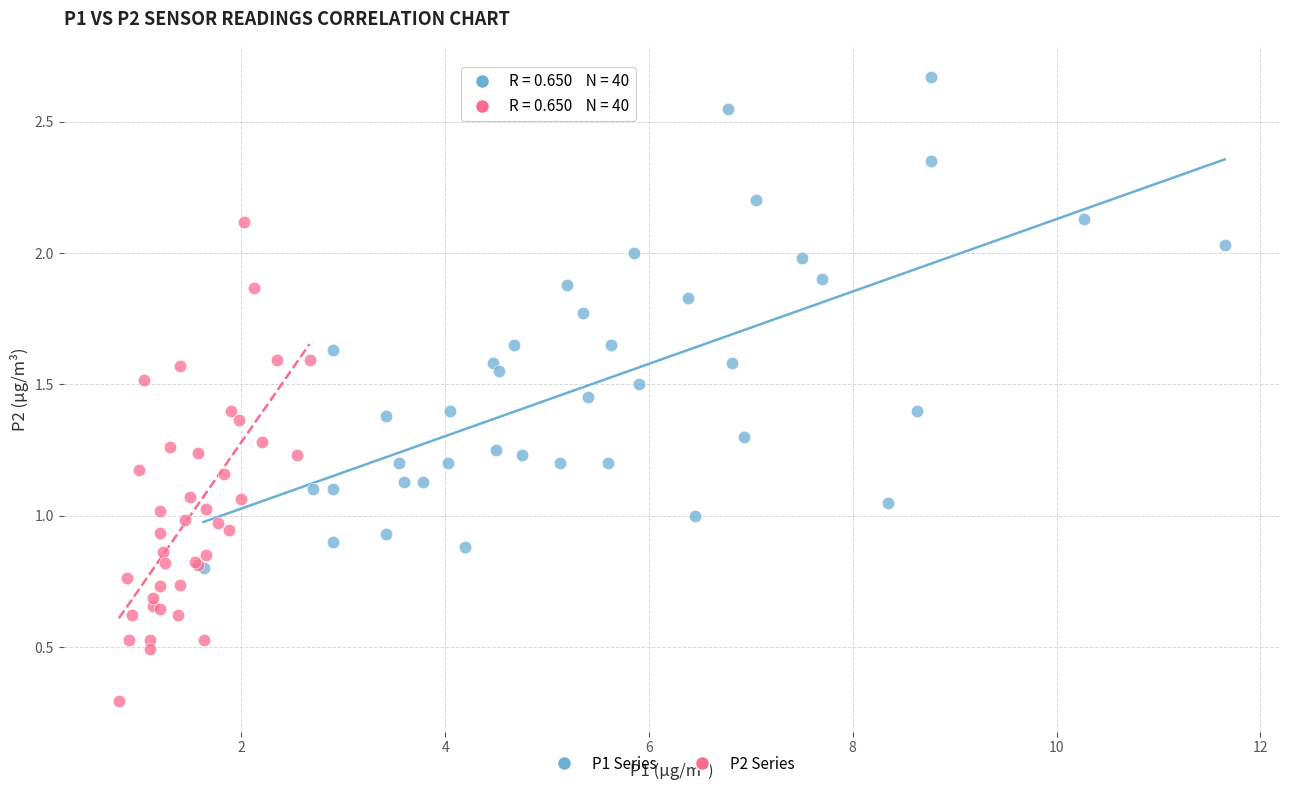

Which series has the largest Y range (max minus min)?

P1 Series